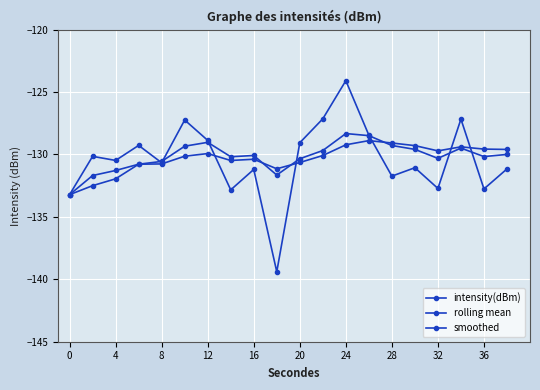

How many series are shown in this chart?

3